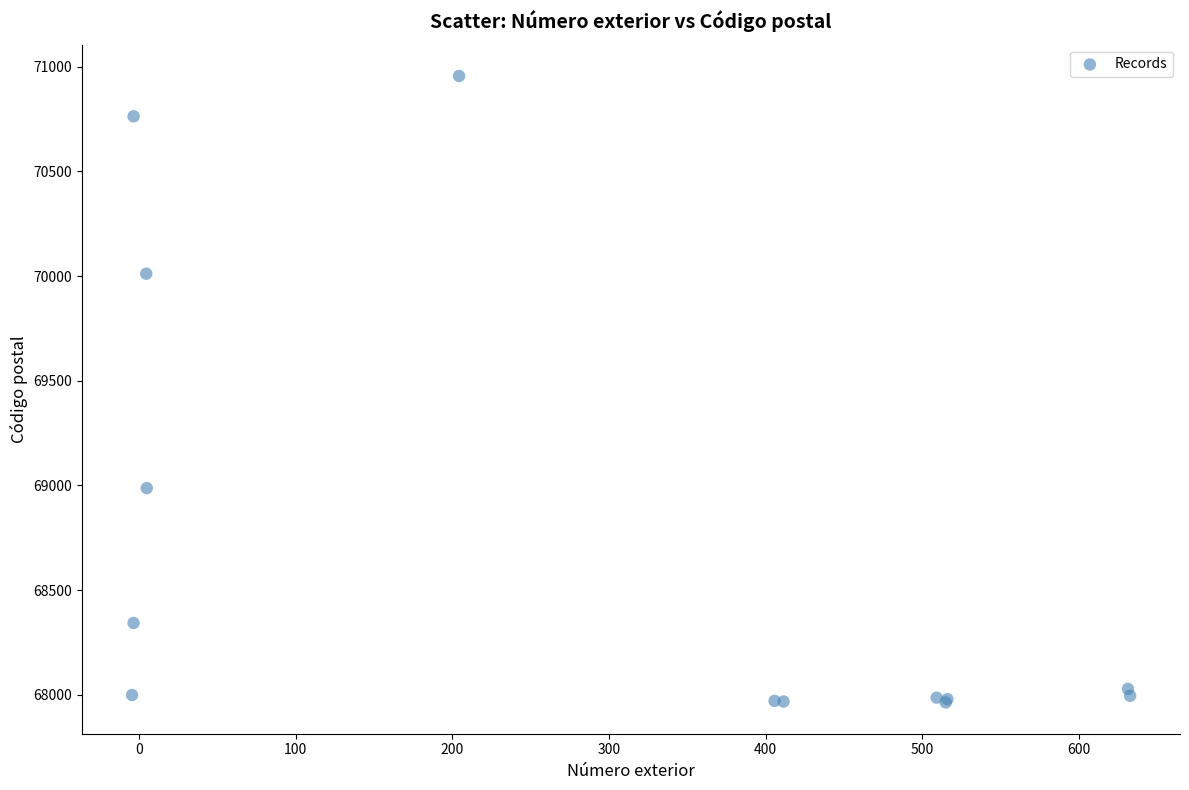

What Y value in the scatter plot is closest to 69459?

68987.4